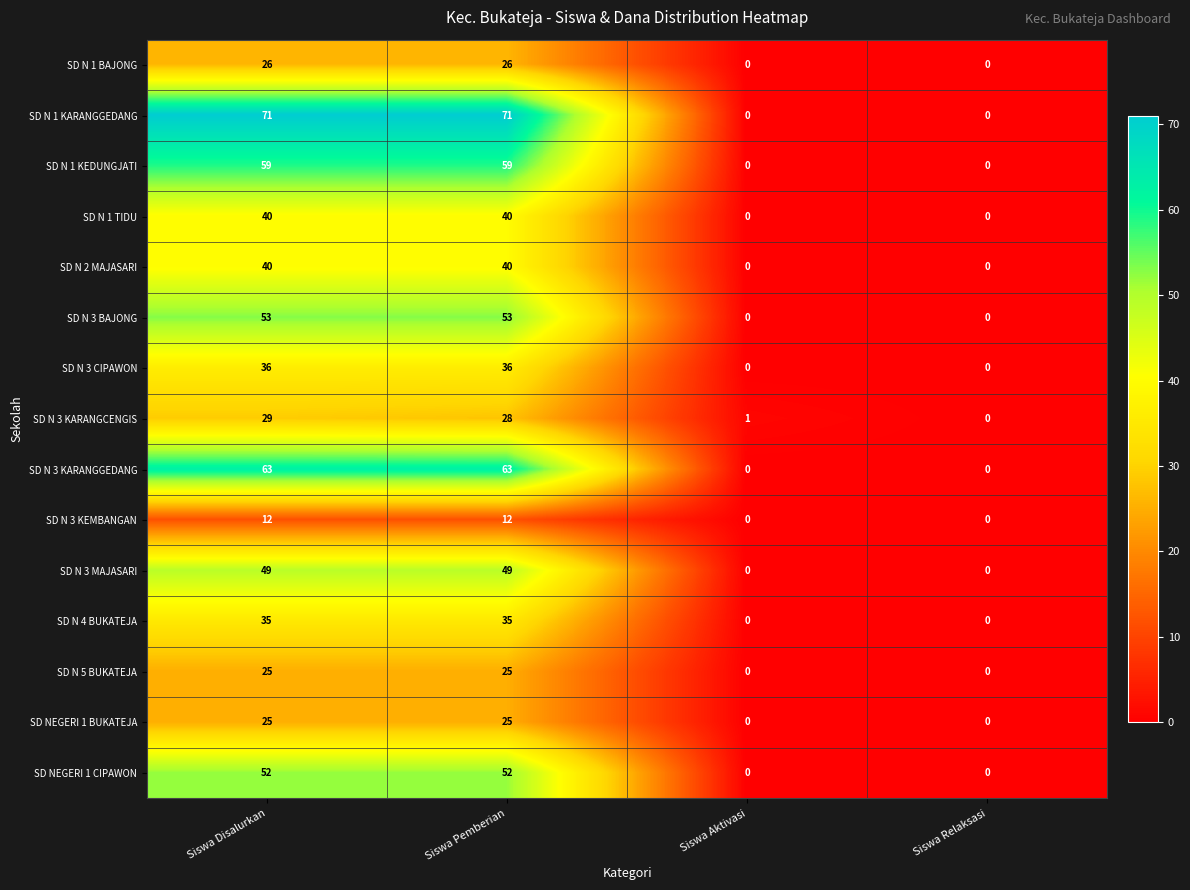

How many SD N 3 KARANGGEDANG values are between 0 and 63?

4